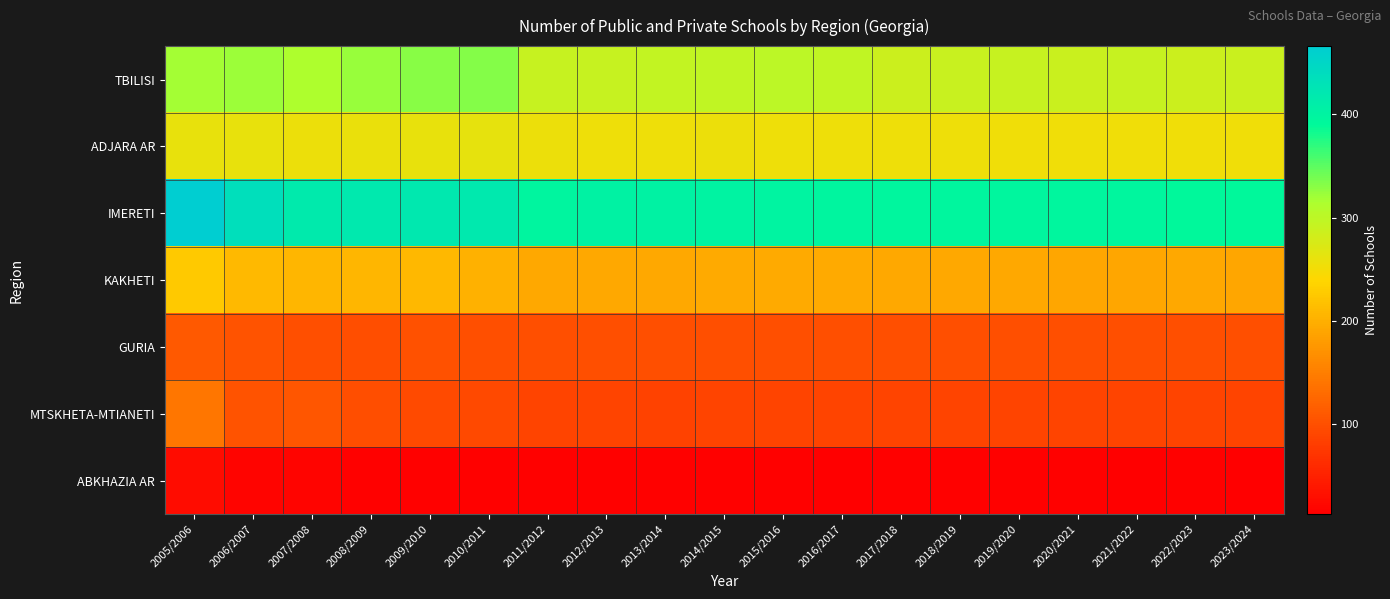

Reading left to right, transcribe all the data shown in this chart.

TBILISI: 2005/2006=319	2006/2007=321	2007/2008=313	2008/2009=323	2009/2010=330	2010/2011=332	2011/2012=291	2012/2013=291	2013/2014=296	2014/2015=297	2015/2016=300	2016/2017=297	2017/2018=287	2018/2019=290	2019/2020=291	2020/2021=289	2021/2022=292	2022/2023=287	2023/2024=289
ADJARA AR: 2005/2006=260	2006/2007=260	2007/2008=257	2008/2009=258	2009/2010=259	2010/2011=262	2011/2012=256	2012/2013=255	2013/2014=255	2014/2015=256	2015/2016=255	2016/2017=255	2017/2018=254	2018/2019=255	2019/2020=253	2020/2021=253	2021/2022=253	2022/2023=253	2023/2024=253
IMERETI: 2005/2006=466	2006/2007=435	2007/2008=415	2008/2009=418	2009/2010=419	2010/2011=417	2011/2012=398	2012/2013=403	2013/2014=403	2014/2015=401	2015/2016=400	2016/2017=398	2017/2018=396	2018/2019=396	2019/2020=396	2020/2021=396	2021/2022=396	2022/2023=393	2023/2024=392
KAKHETI: 2005/2006=227	2006/2007=211	2007/2008=207	2008/2009=207	2009/2010=209	2010/2011=202	2011/2012=192	2012/2013=192	2013/2014=192	2014/2015=194	2015/2016=195	2016/2017=195	2017/2018=193	2018/2019=193	2019/2020=193	2020/2021=191	2021/2022=191	2022/2023=192	2023/2024=191
GURIA: 2005/2006=112	2006/2007=105	2007/2008=101	2008/2009=99	2009/2010=102	2010/2011=101	2011/2012=101	2012/2013=101	2013/2014=101	2014/2015=101	2015/2016=101	2016/2017=101	2017/2018=101	2018/2019=101	2019/2020=101	2020/2021=101	2021/2022=101	2022/2023=101	2023/2024=101
MTSKHETA-MTIANETI: 2005/2006=142	2006/2007=105	2007/2008=107	2008/2009=99	2009/2010=95	2010/2011=94	2011/2012=89	2012/2013=88	2013/2014=87	2014/2015=88	2015/2016=88	2016/2017=88	2017/2018=88	2018/2019=88	2019/2020=89	2020/2021=89	2021/2022=88	2022/2023=88	2023/2024=88
ABKHAZIA AR: 2005/2006=28	2006/2007=19	2007/2008=19	2008/2009=16	2009/2010=16	2010/2011=15	2011/2012=15	2012/2013=15	2013/2014=15	2014/2015=15	2015/2016=15	2016/2017=13	2017/2018=15	2018/2019=15	2019/2020=15	2020/2021=15	2021/2022=13	2022/2023=15	2023/2024=13